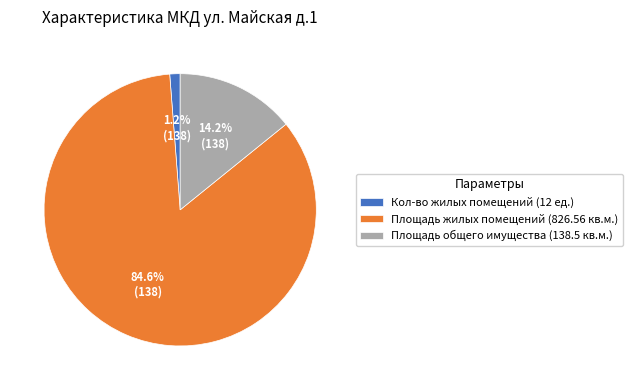

What percentage is NOT represented by Площадь общего имущества (138.5 кв.м.)?

85.8%